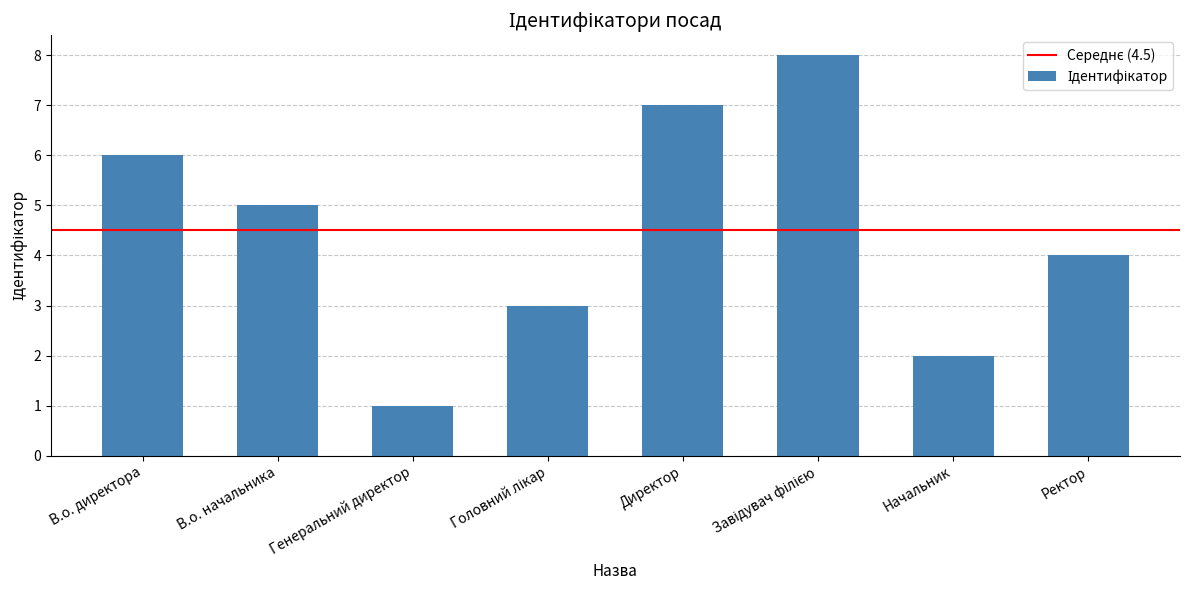

Where is the data nearest to the value 4?

Ректор